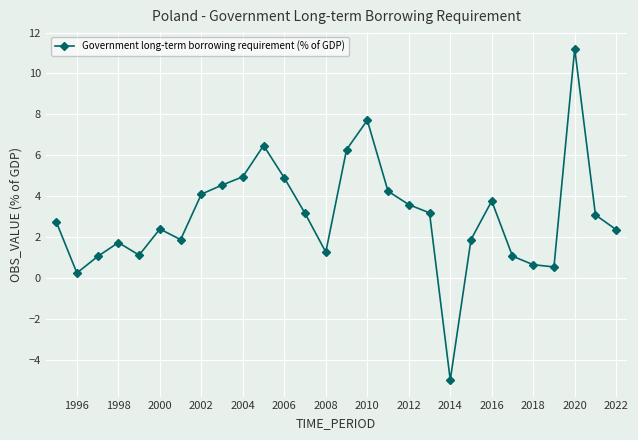

What is the value of the 14th point from the left?

1.3